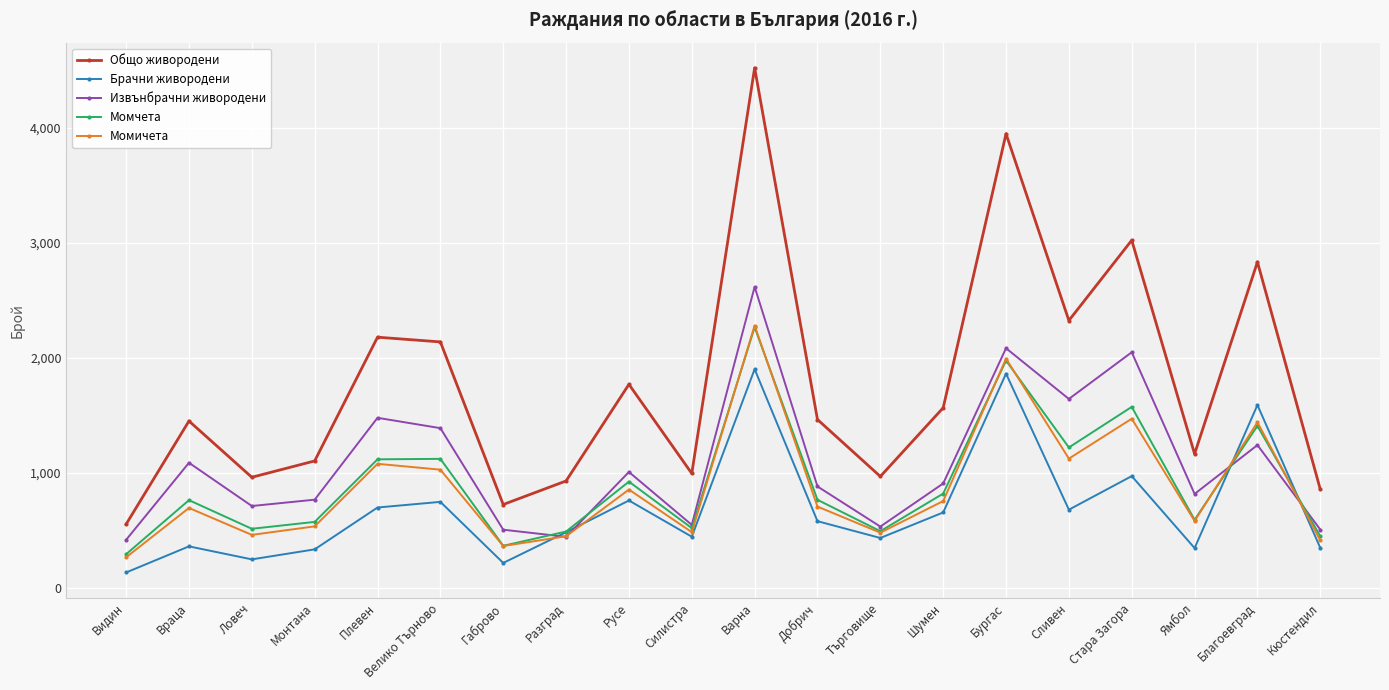

True or false: Извънбрачни живородени has a value of 1331 at Ямбол.

False